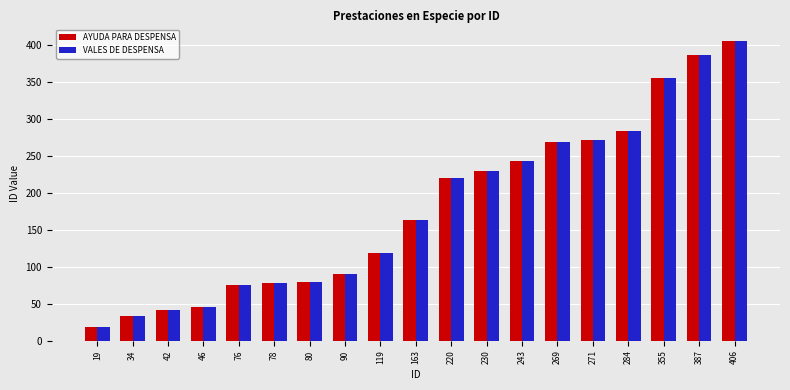

How many distinct data groups are displayed?

2